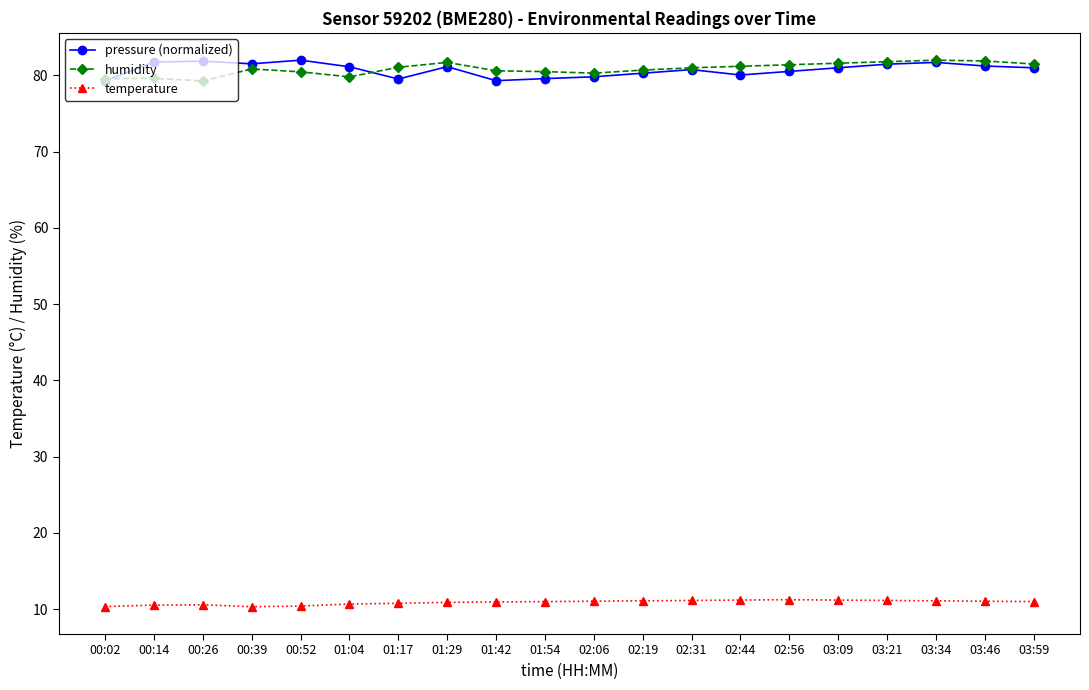

What is the label of the 8th point from the right?

02:31